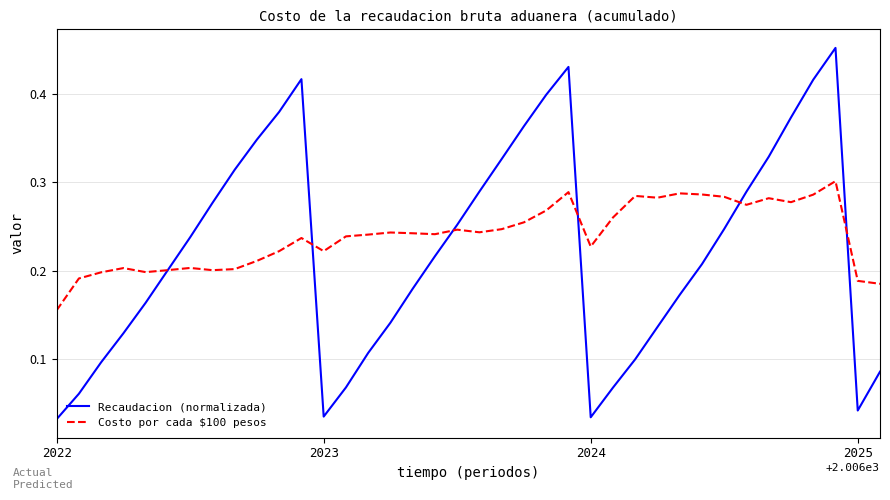

List the series in order of their peak value, highest first.

Recaudacion (normalizada), Costo por cada $100 pesos